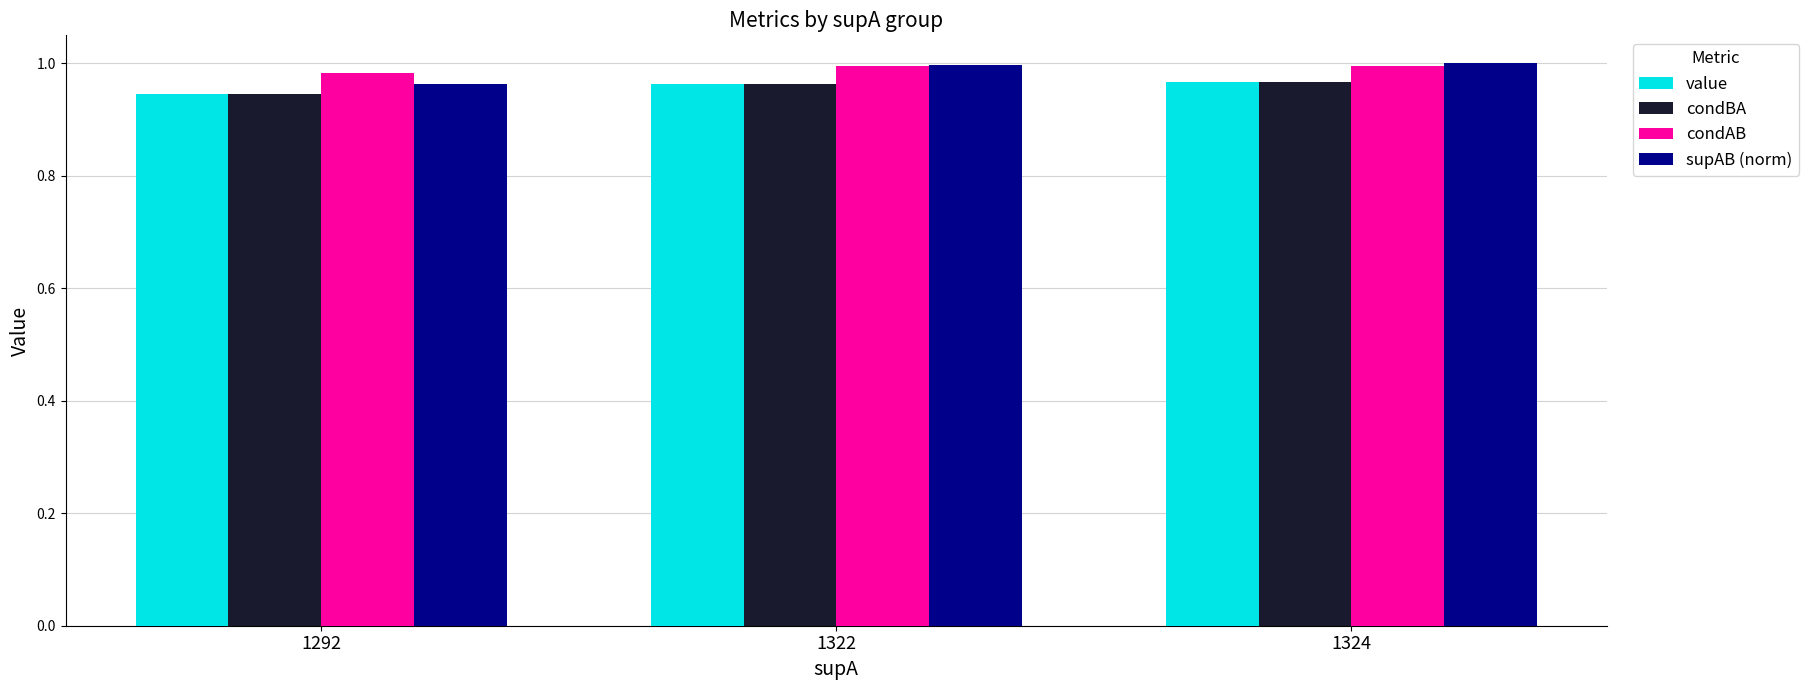

What is the total value across all series at 1322?

3.9